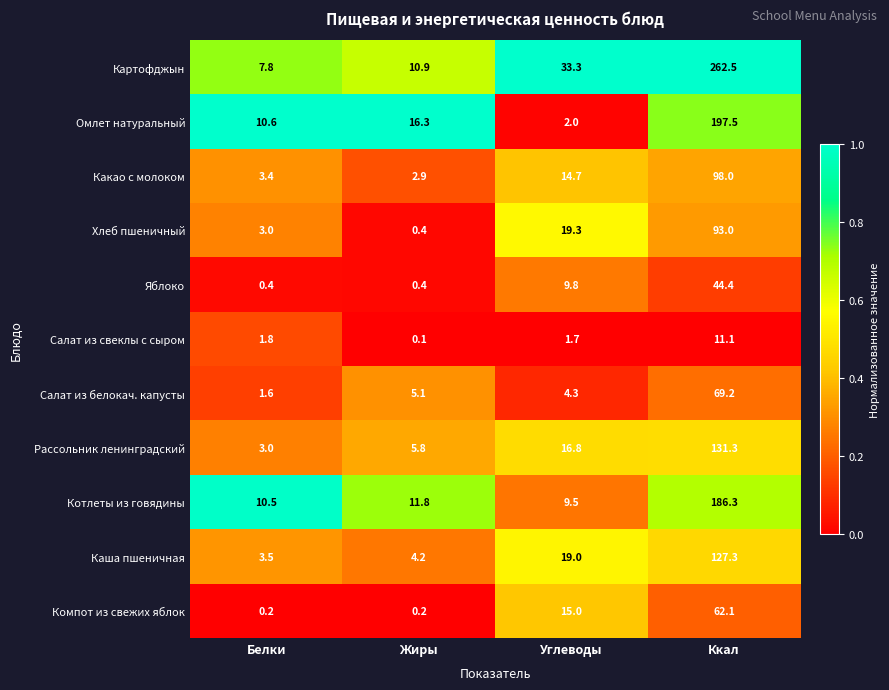

Read the Компот из свежих яблок value at Углеводы.

15.0